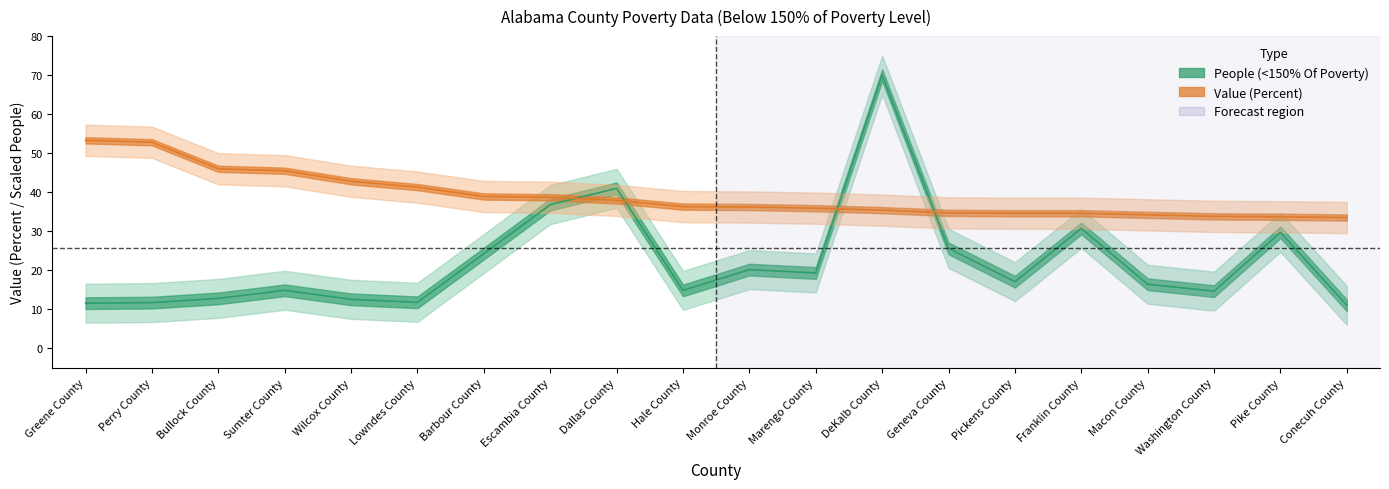

Which category has the highest value across all series?

DeKalb County